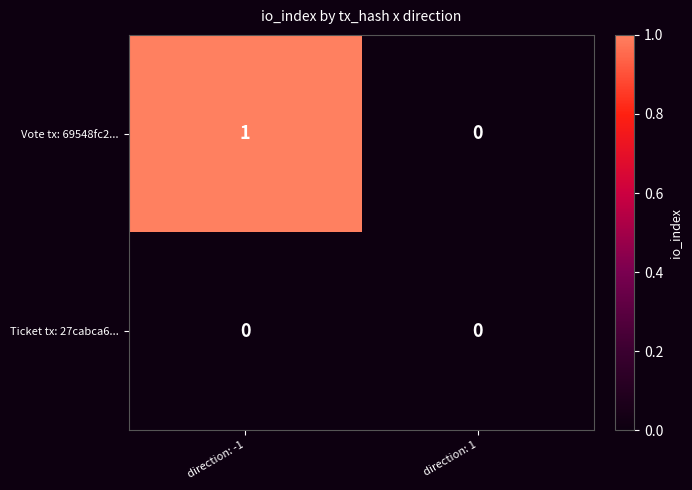

Rank the series by their average value, from highest to lowest.

Vote tx: 69548fc2..., Ticket tx: 27cabca6...